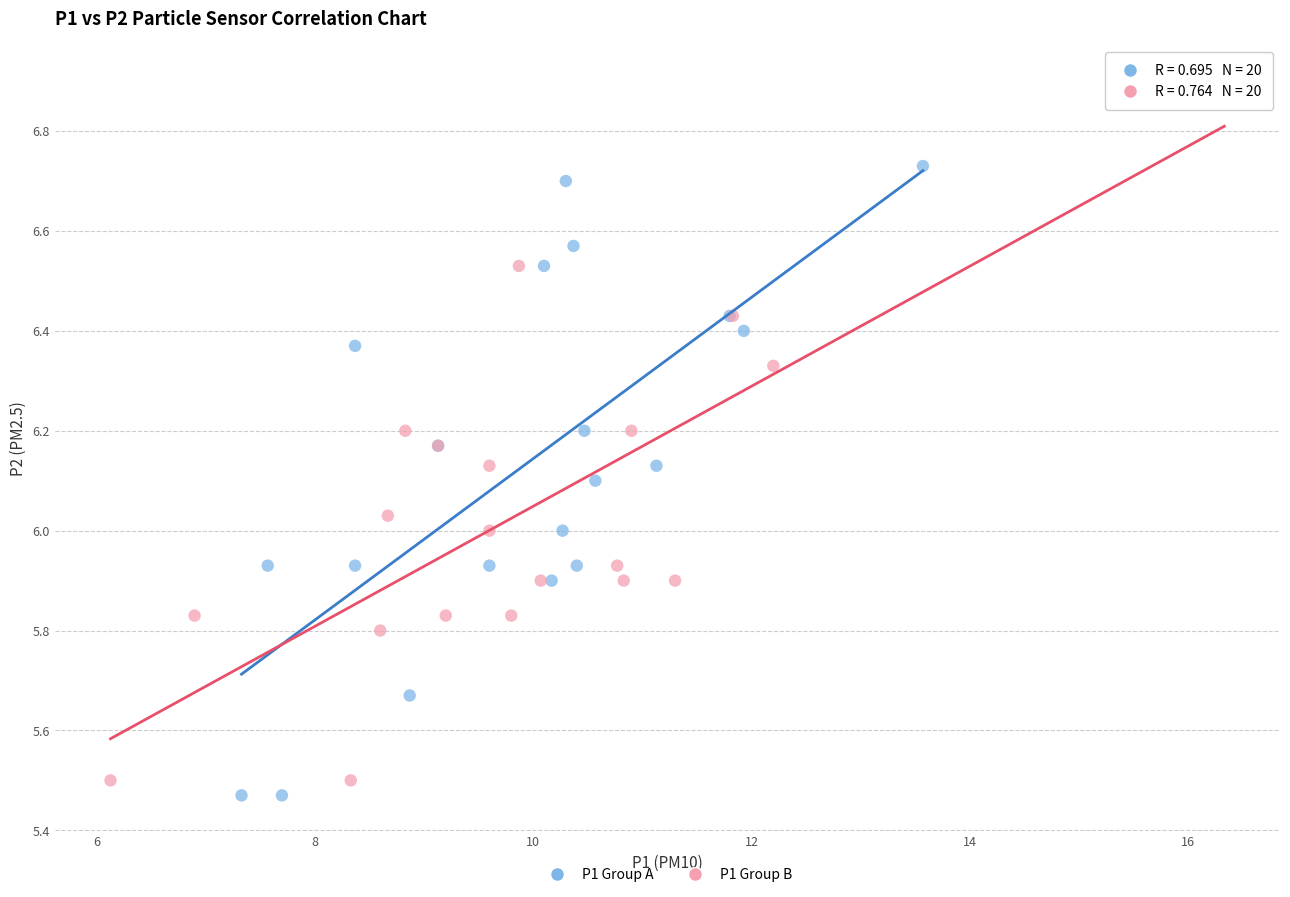

Which series reaches the maximum Y coordinate?

P1 Group B